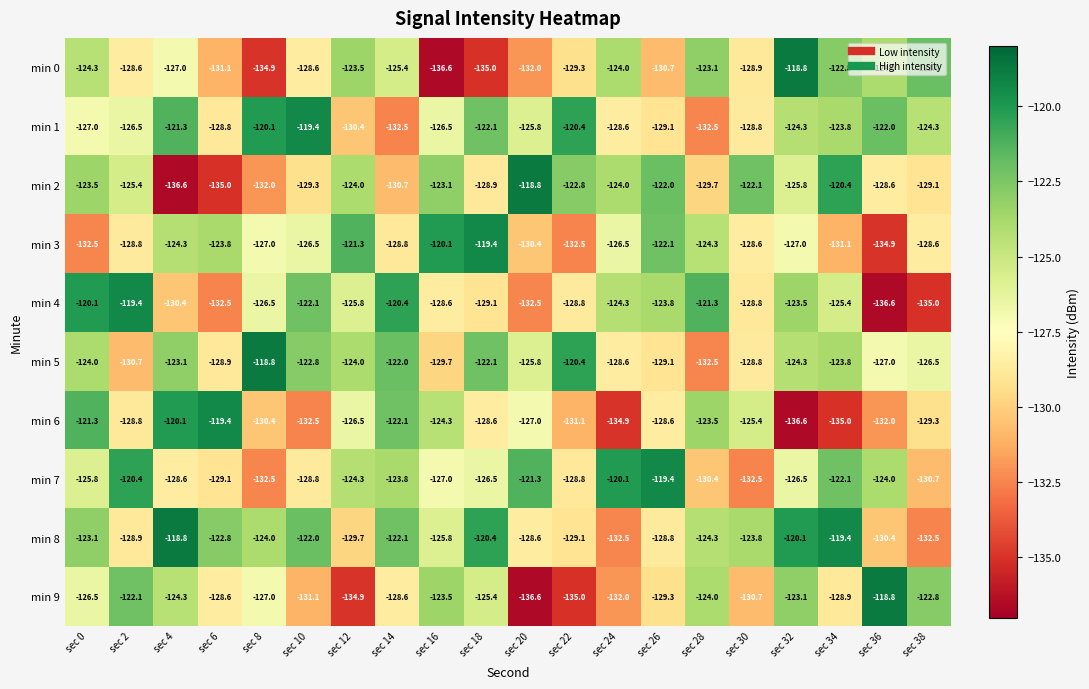

True or false: min 3 has a value of -224.7 at sec 24.

False